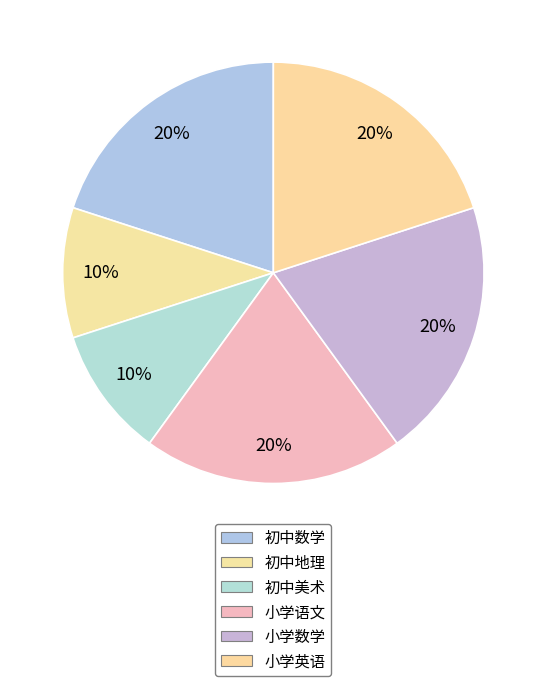

Is it true that 小学数学 is 14% of the pie?

False